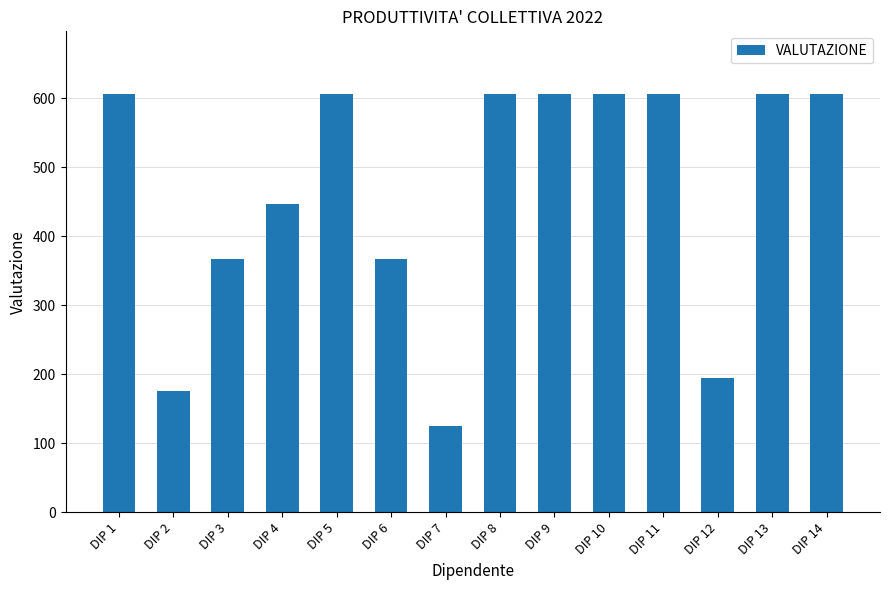

What is the approximate value at DIP 8?

606.2